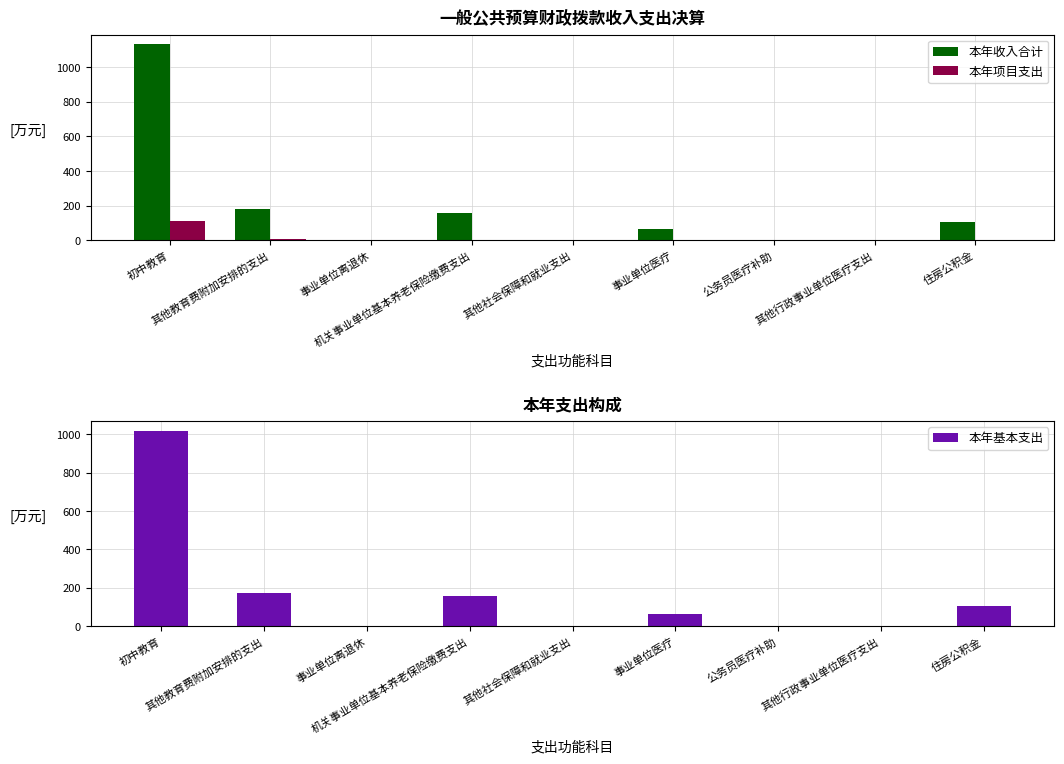

Where does the 本年收入合计 series first go above 64?

初中教育